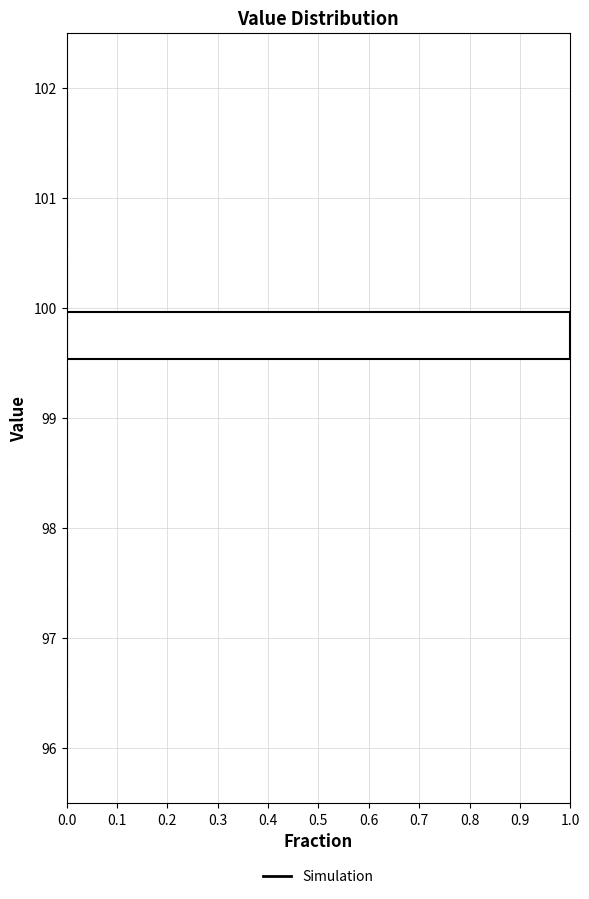

What is the length of the bar covering 99.5 to 100.0 on the y-axis? The values are not printed on the chart, so give them approximately, as read against the axis.

1